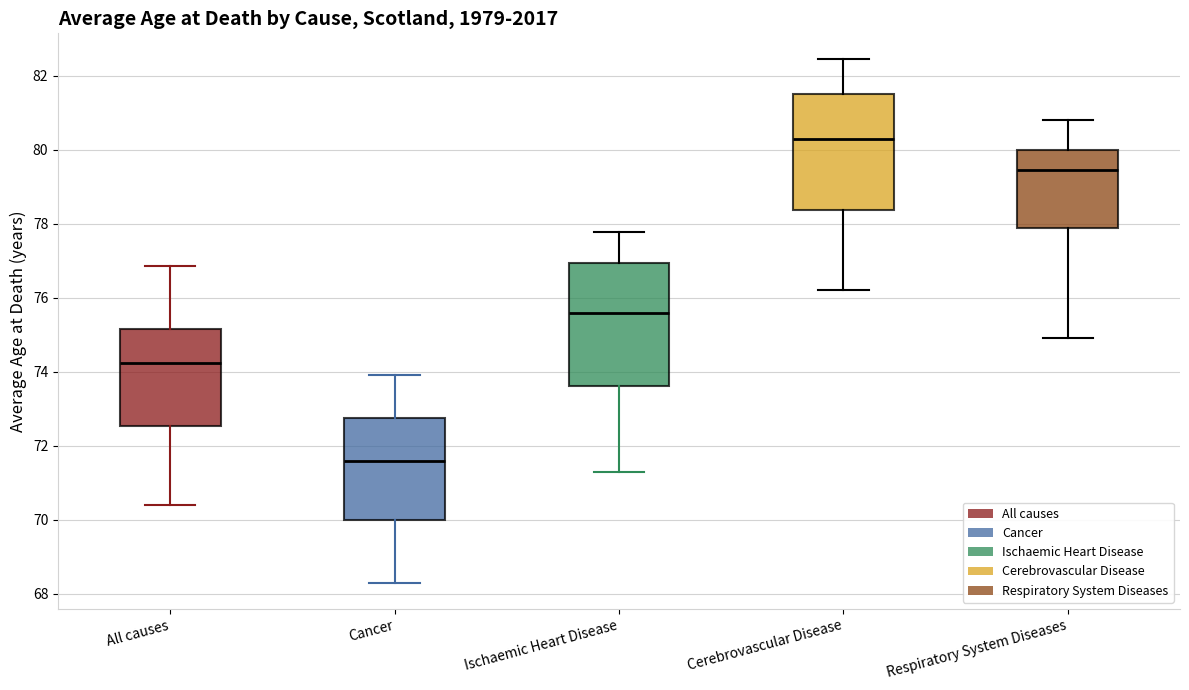

Which box has the highest median line?

Cerebrovascular Disease